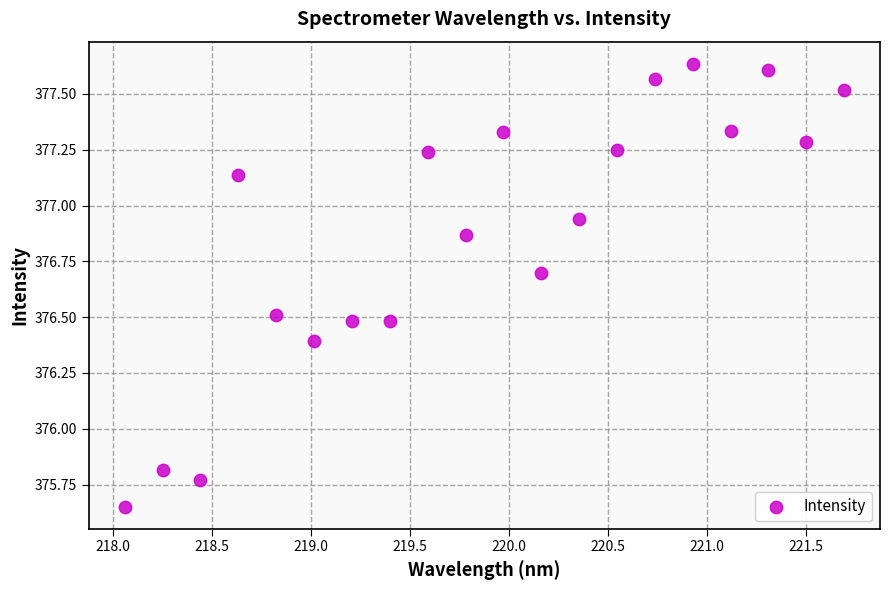

What is the range of X values (max minus min)?

3.6